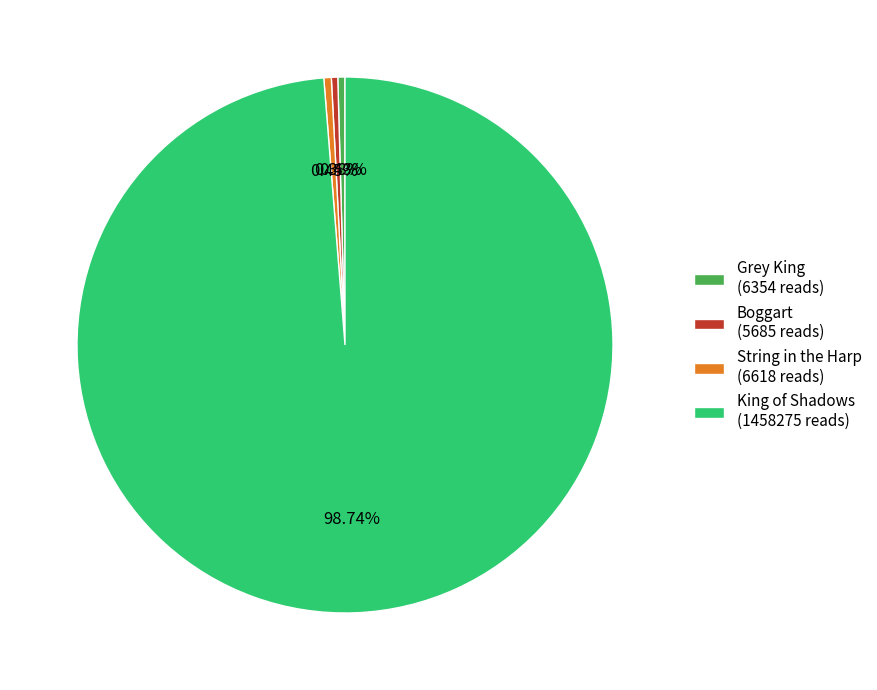

Combined, do King of Shadows and Grey King account for over 50%?

Yes